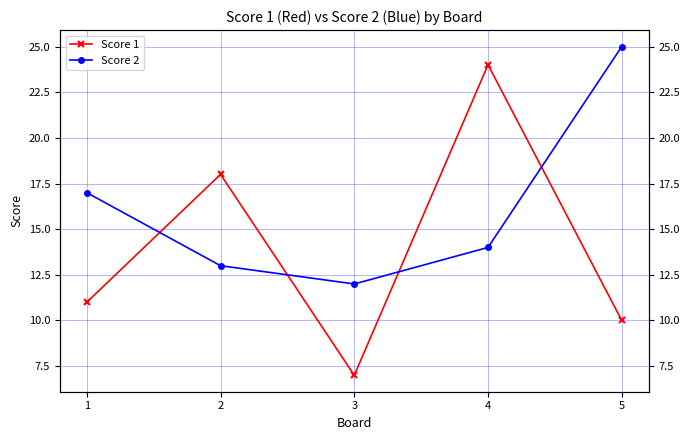

What is the total value across all series at 2?

31